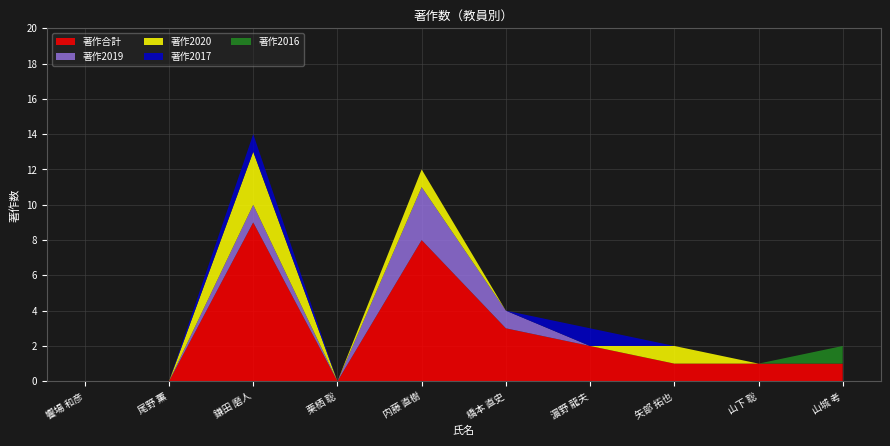

Reading left to right, transcribe all the data shown in this chart.

著作合計: 0	0	9	0	8	3	2	1	1	1
著作2019: 0	0	1	0	3	1	0	0	0	0
著作2020: 0	0	3	0	1	0	0	1	0	0
著作2017: 0	0	1	0	0	0	1	0	0	0
著作2016: 0	0	0	0	0	0	0	0	0	1